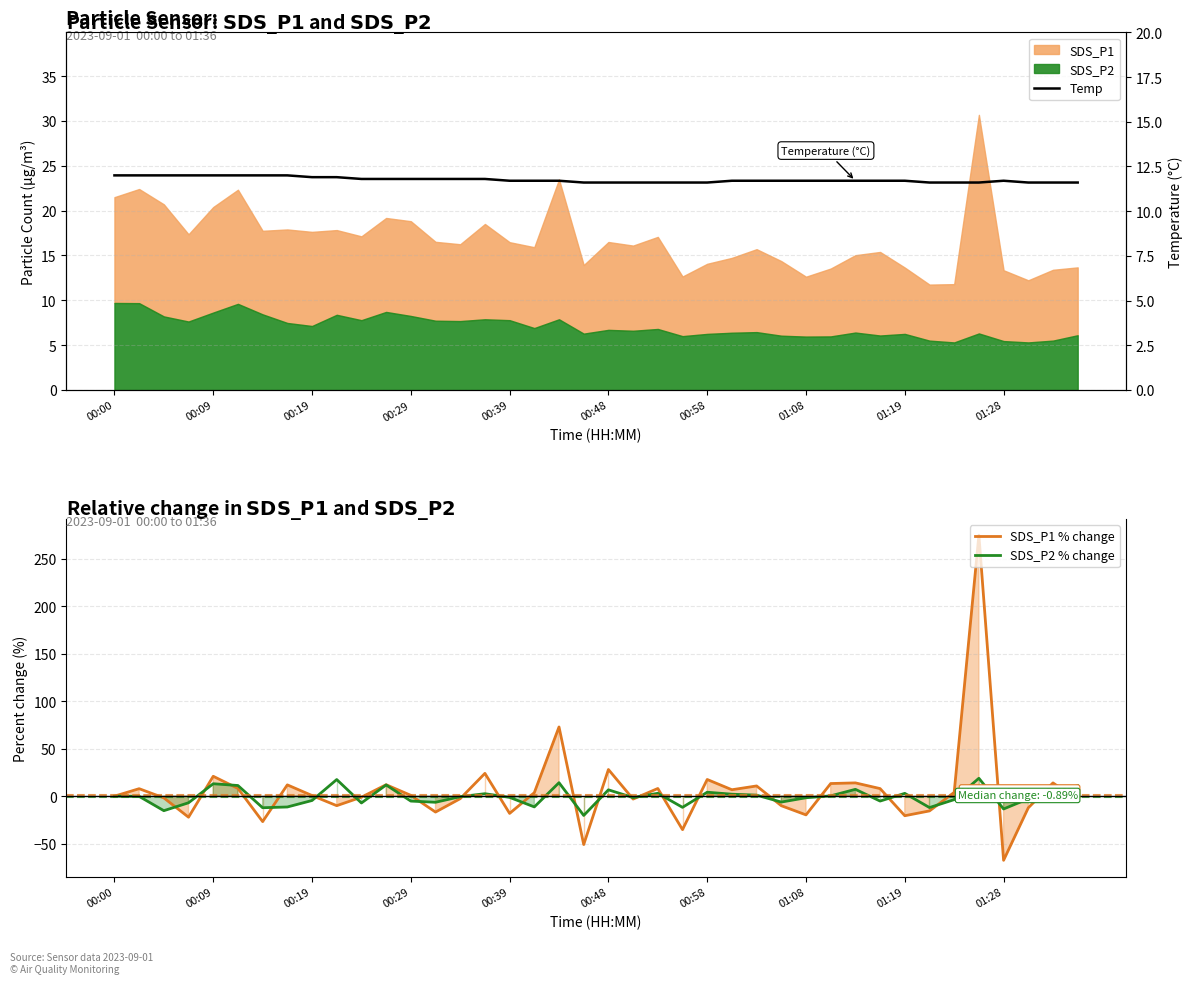

What is the average value of the Temp series?

11.8